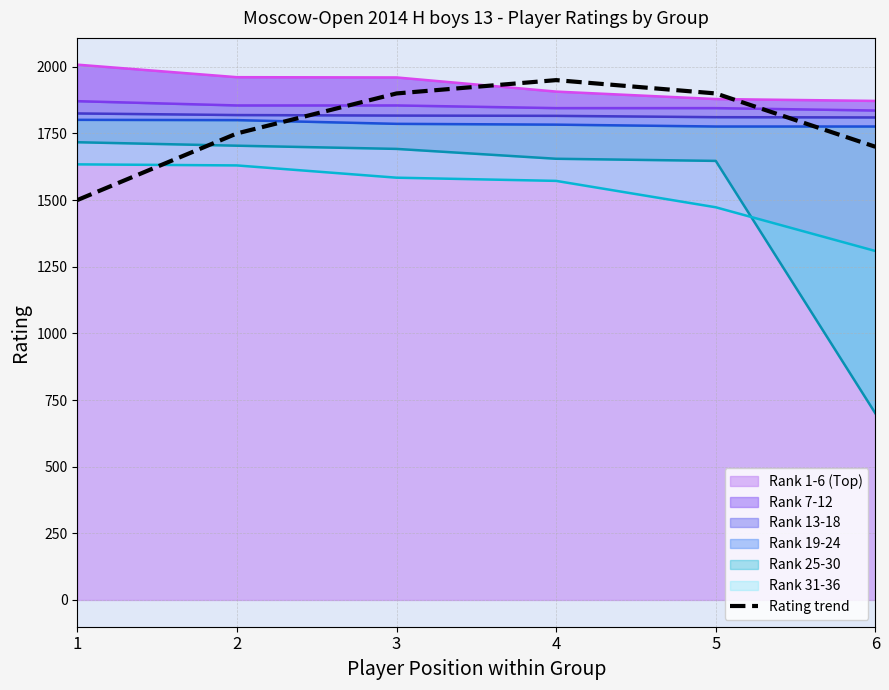

What is the sum of all values?

10700